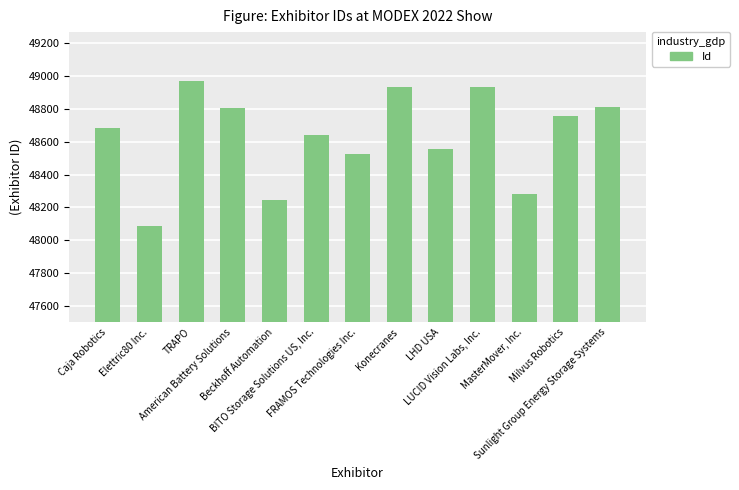

What is the value of the 11th bar from the left?

48279